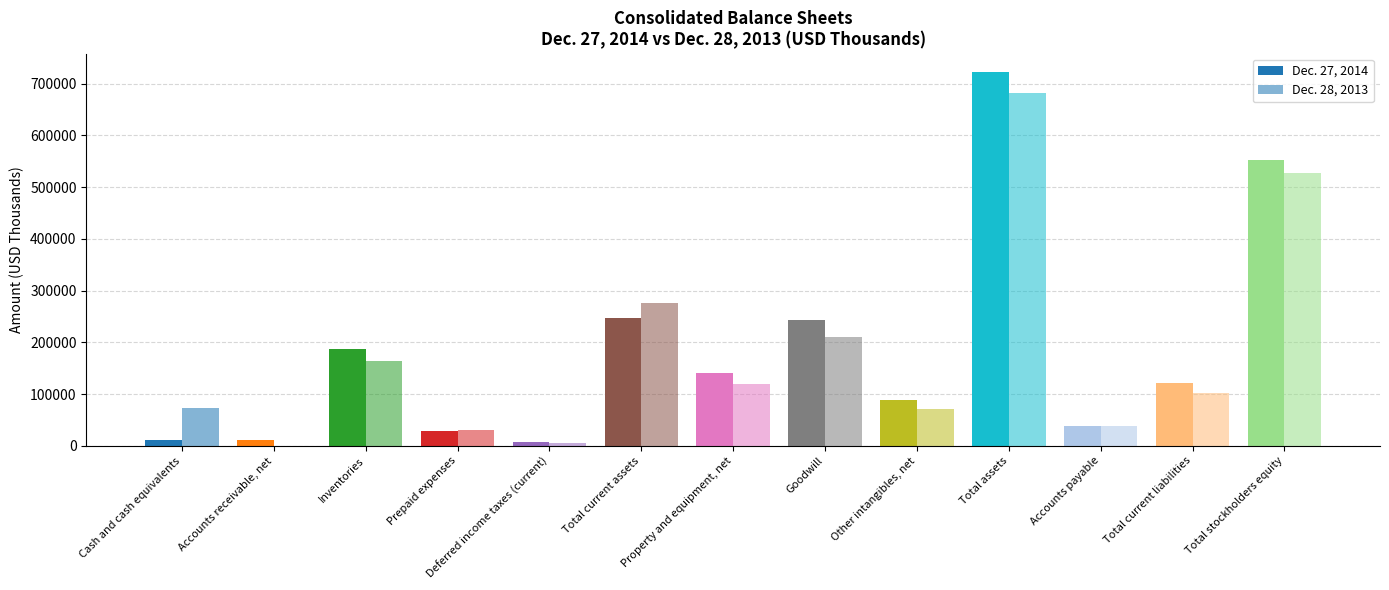

What is the lowest value of the Dec. 27, 2014 series?

7449